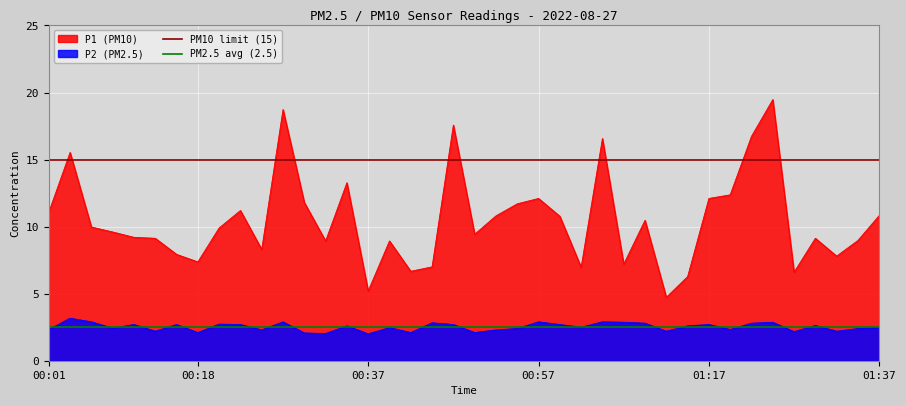

What is the minimum value for P2 (PM2.5)?

2.0